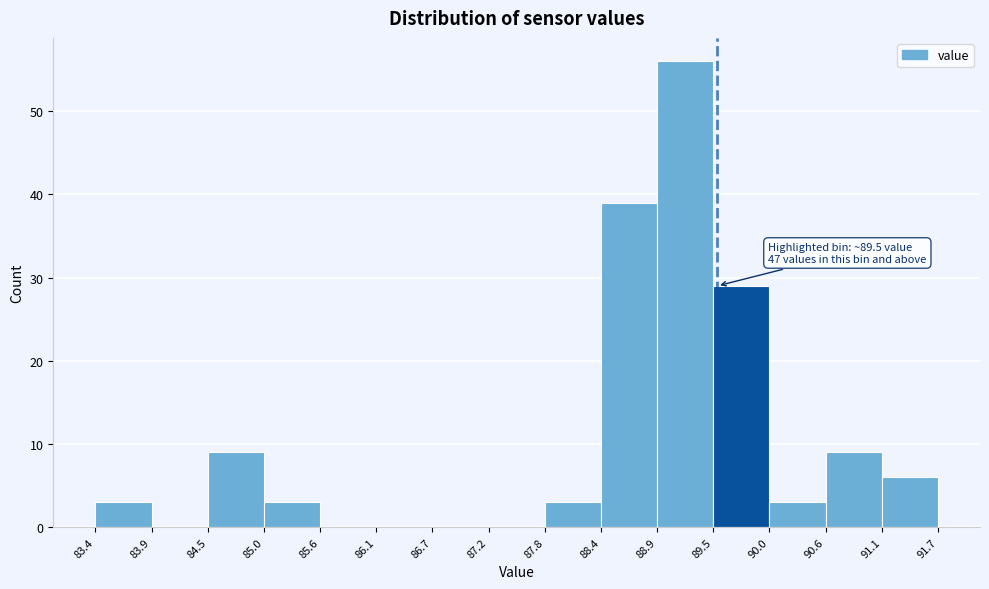

Over which range of the x-axis is the bar tallest?

88.9 to 89.5